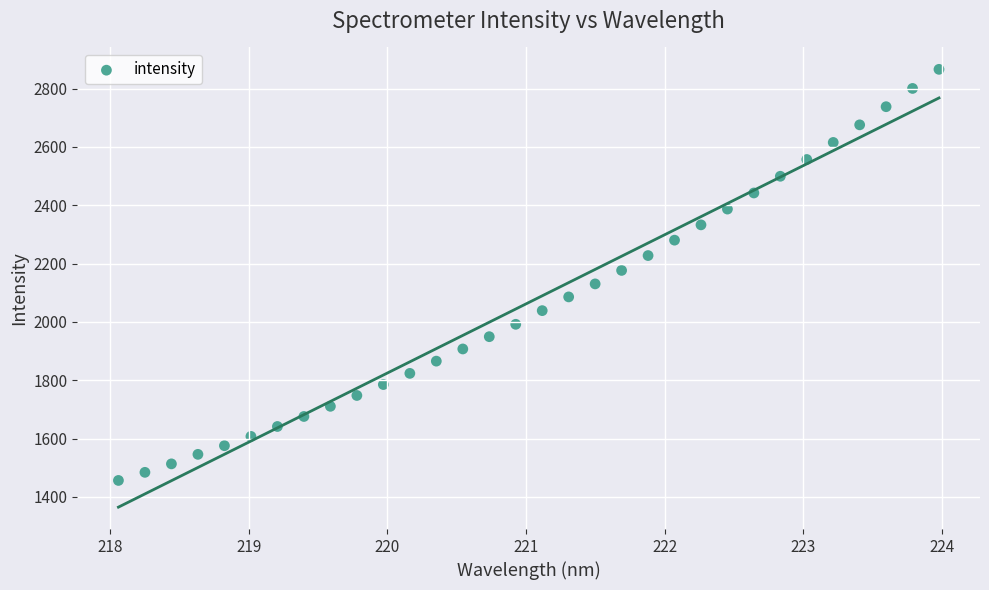

What is the range of Y values (max minus min)?

1409.9